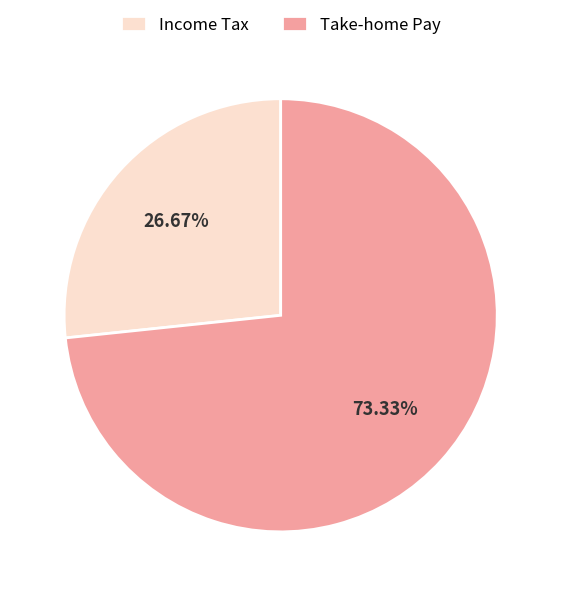

What is the largest slice in the pie chart?

Take-home Pay